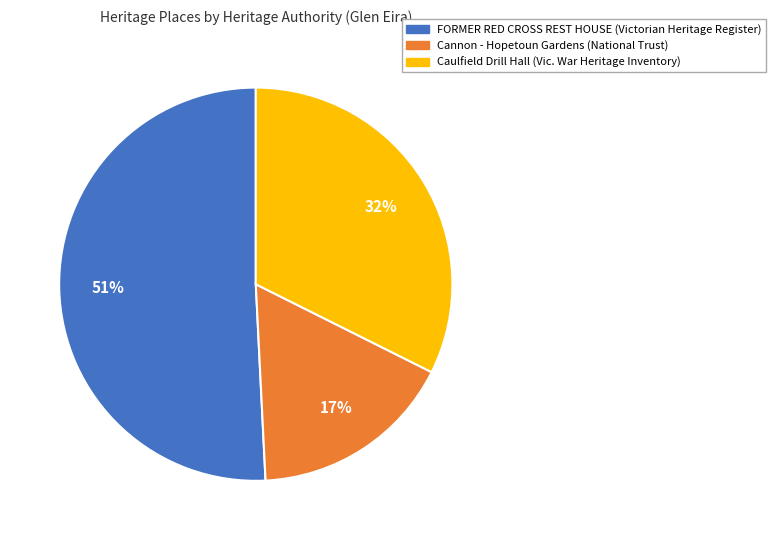

How many segments does this pie chart have?

3